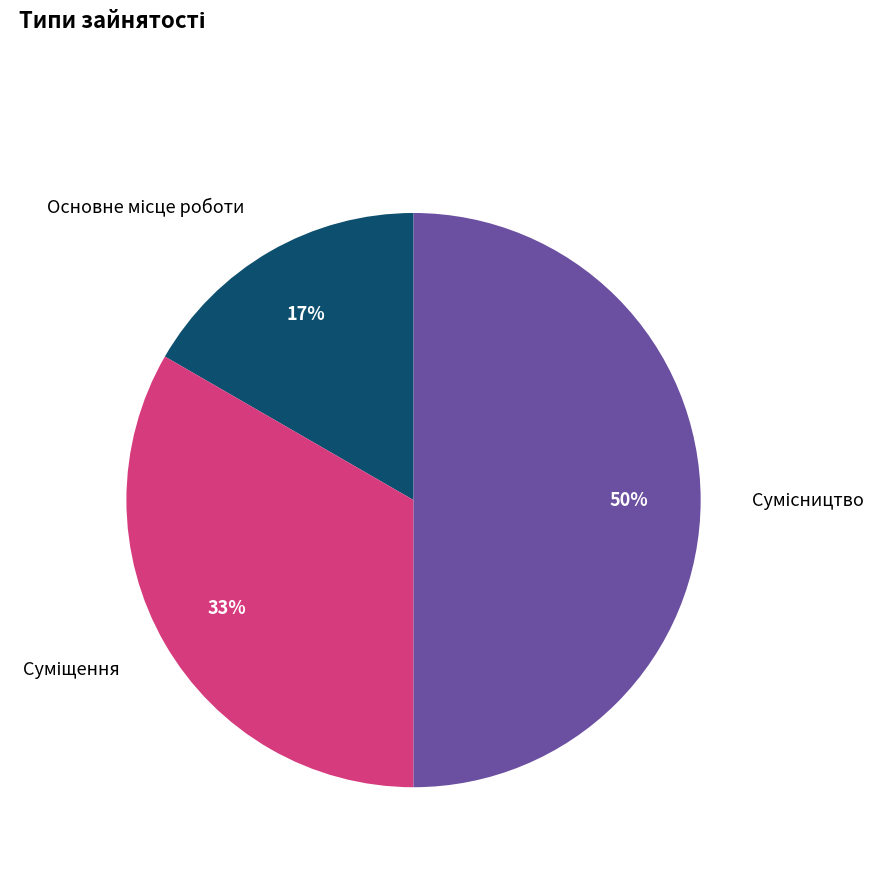

To the nearest percent, what is the average slice percentage?

33%